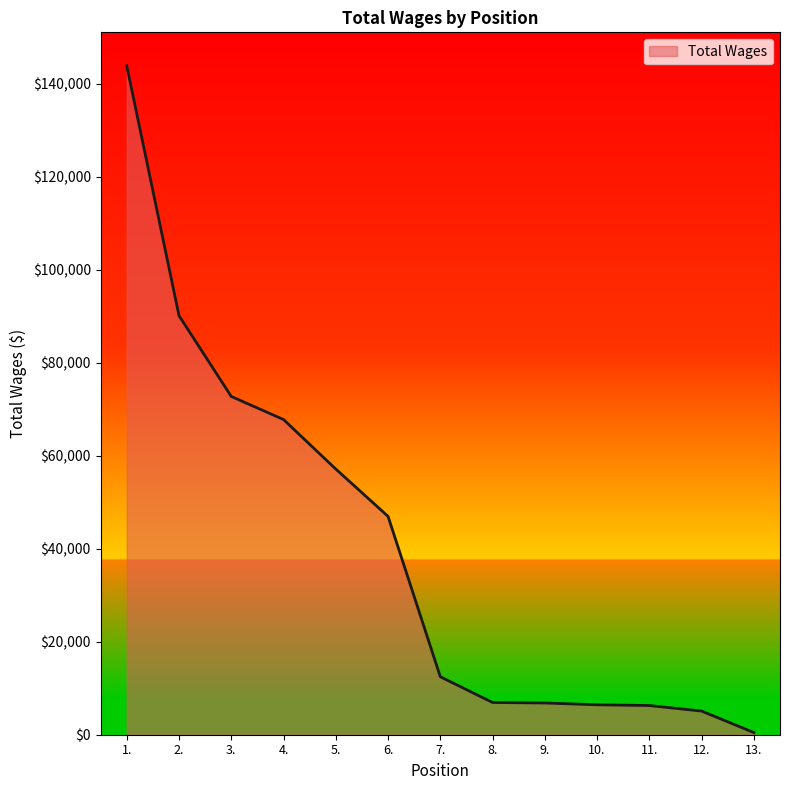

What is the greatest value displayed?

143834